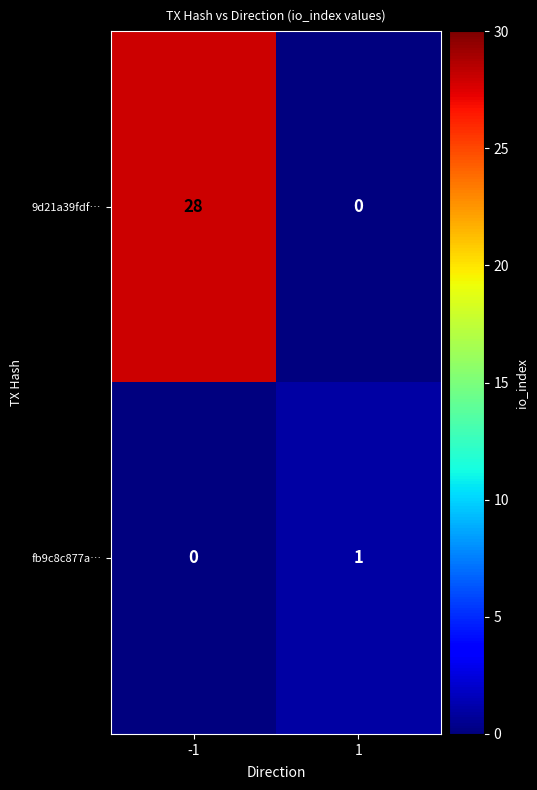

What is the difference between the highest and lowest values at -1?

28